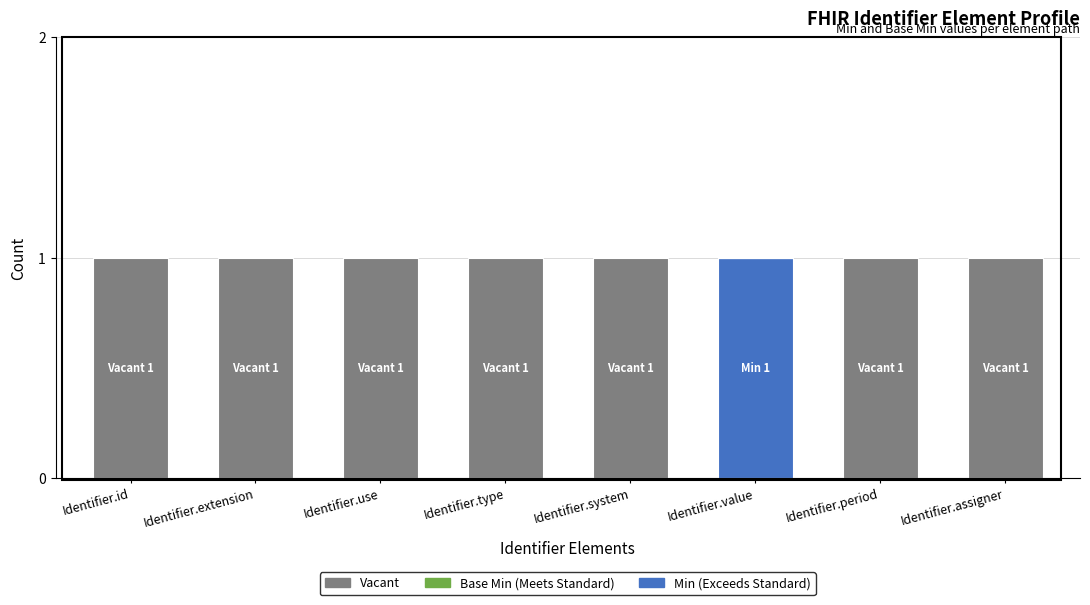

Which category has the highest value in the Min (Exceeds Standard) series?

Identifier.value